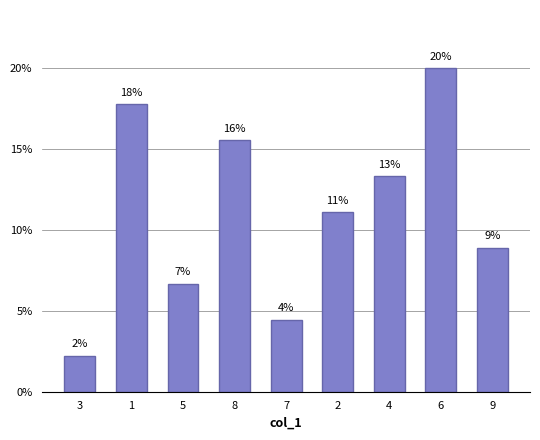

What is the value of the 8th bar from the left?

20.0